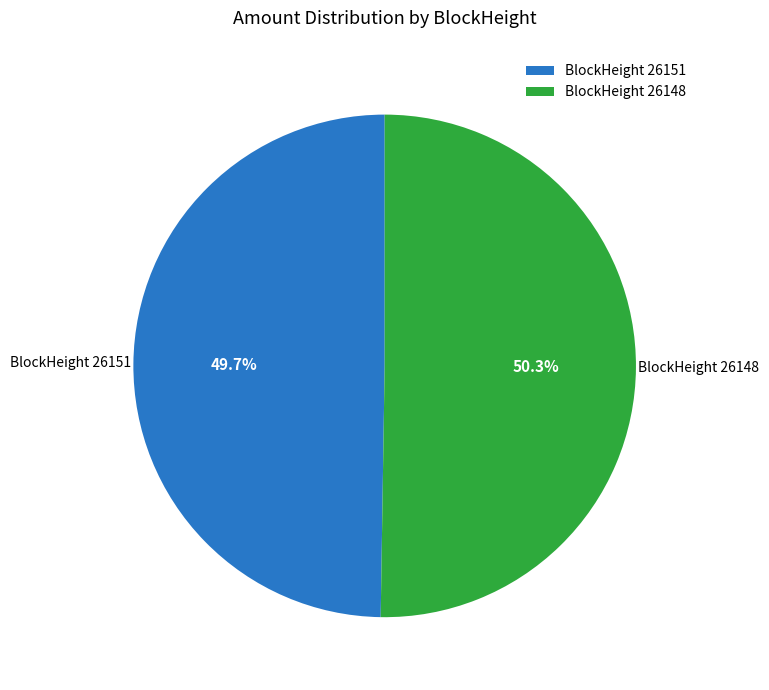

Rank the categories by value from highest to lowest.

BlockHeight 26148, BlockHeight 26151